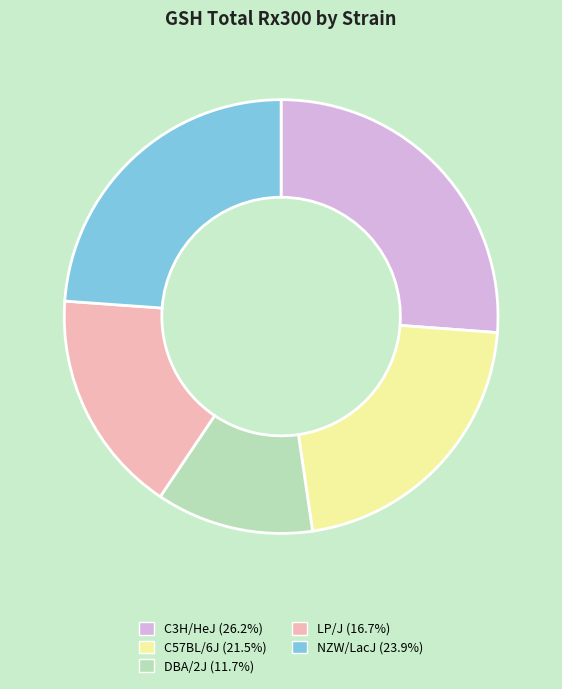

Which category has the smallest portion of the pie?

DBA/2J